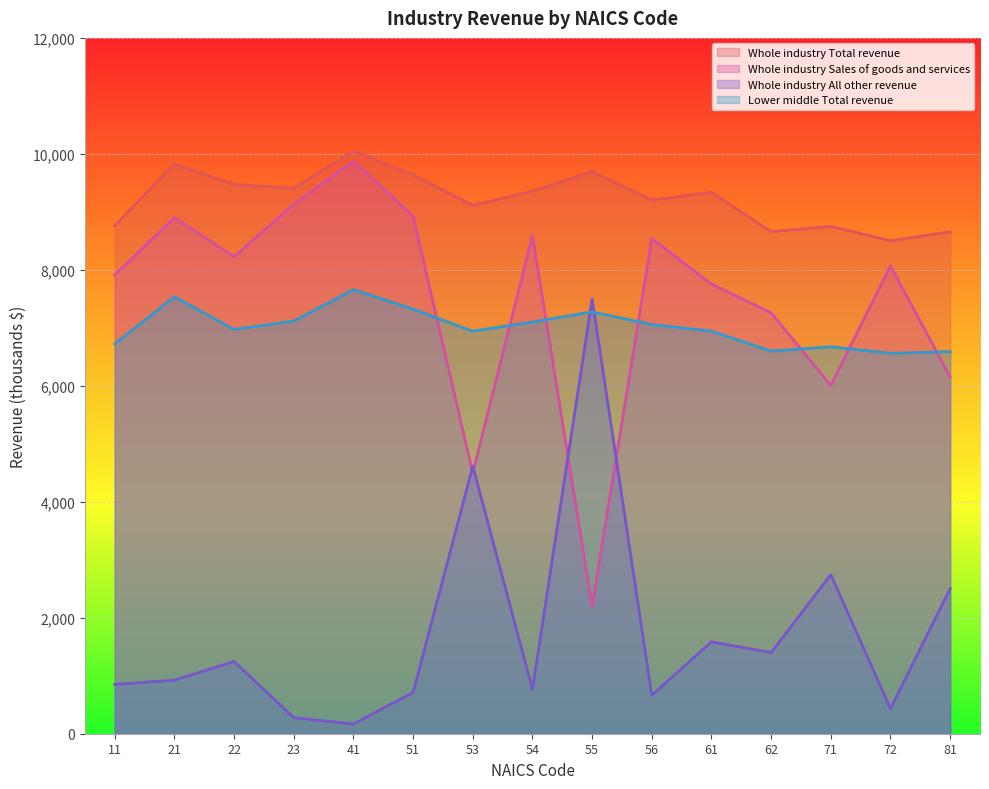

Does the chart display data point markers on the line(s)?

No